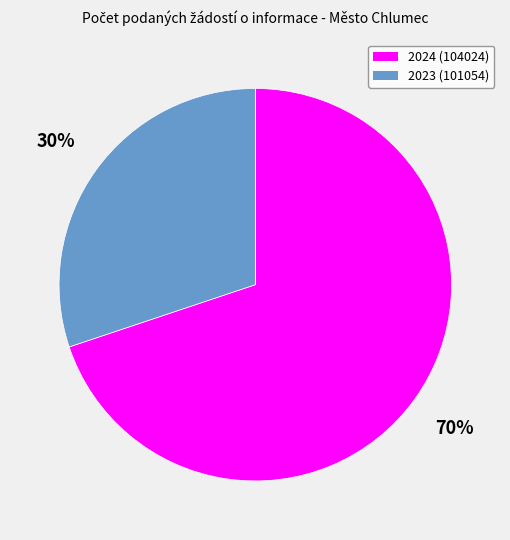

Which slice represents more than half of the pie?

2024 (104024)